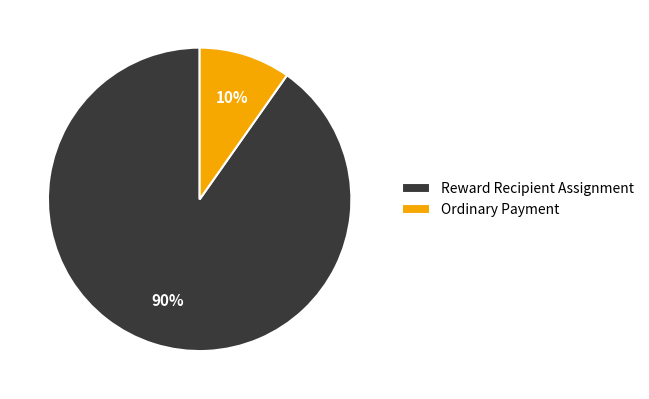

Is there a majority slice in this chart?

Yes